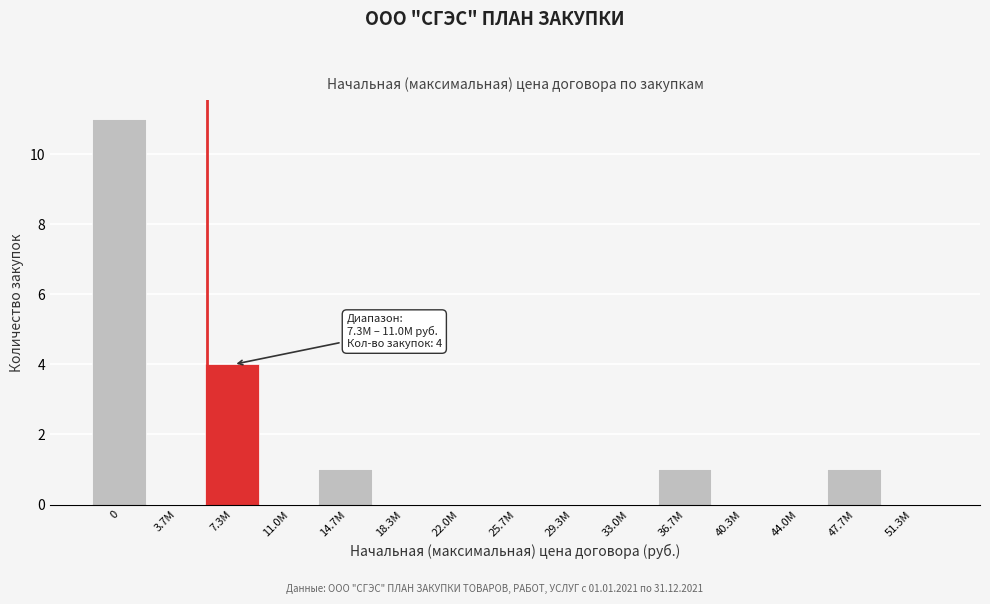

Reading left to right, extract all data points from this chart.

0=11	3.7M=0	7.3M=4	11.0M=0	14.7M=1	18.3M=0	22.0M=0	25.7M=0	29.3M=0	33.0M=0	36.7M=1	40.3M=0	44.0M=0	47.7M=1	51.3M=0